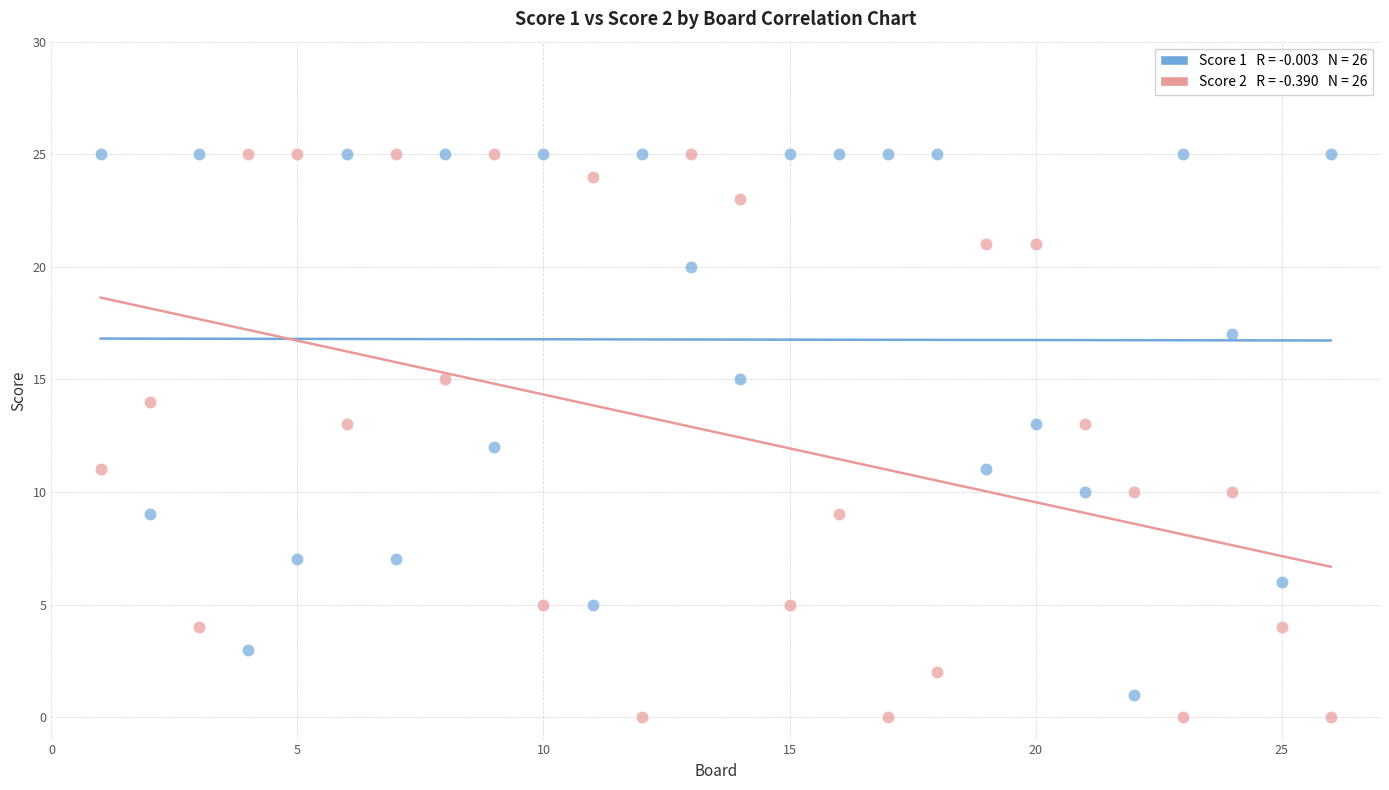

Across all data points, what is the range of X values (max minus min)?

25